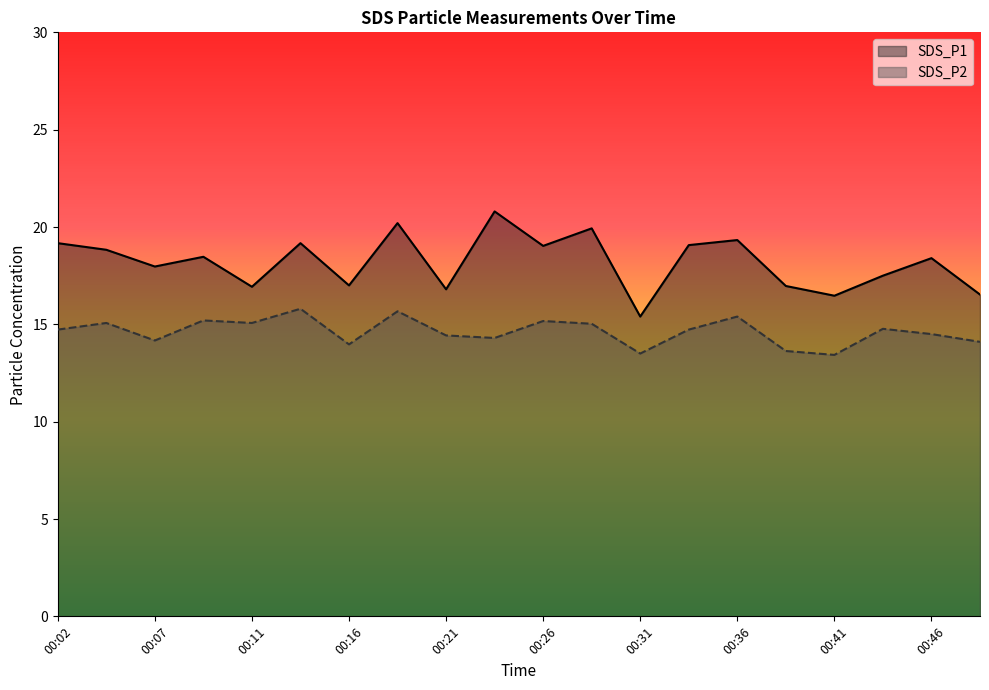

What is the difference between the highest and lowest values at 00:24?

6.5